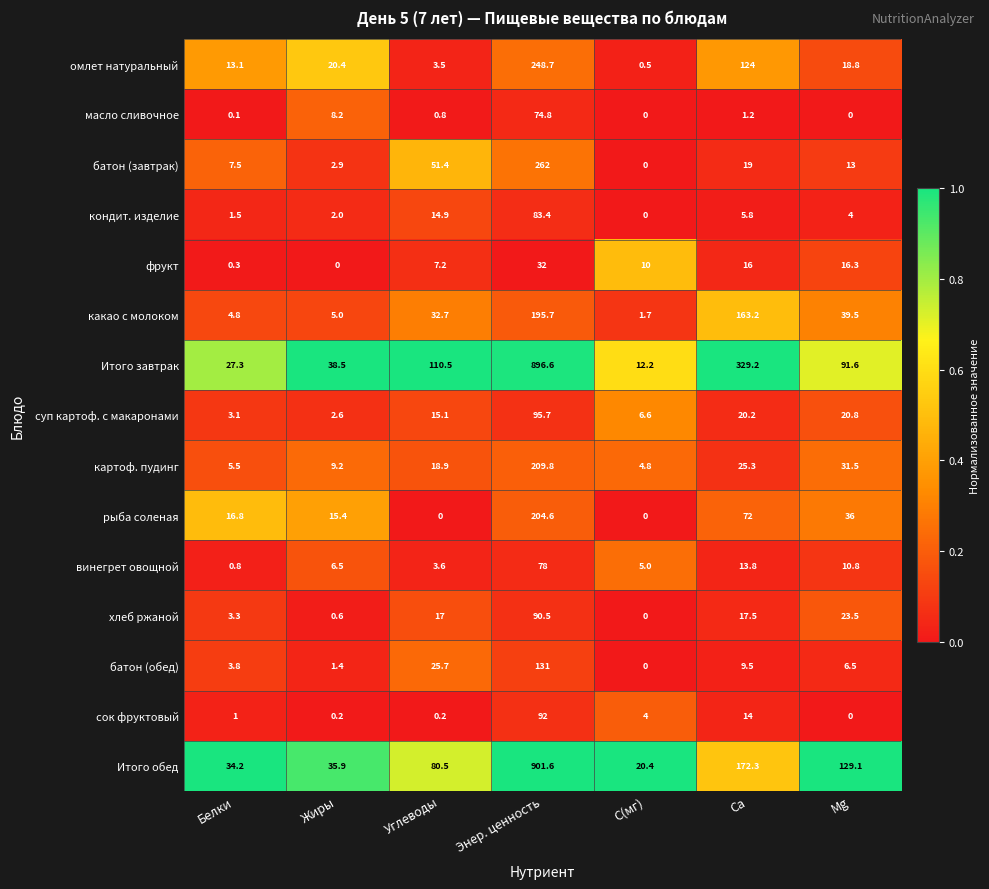

Which series changed the most between Энер. ценность and Ca?

Итого обед